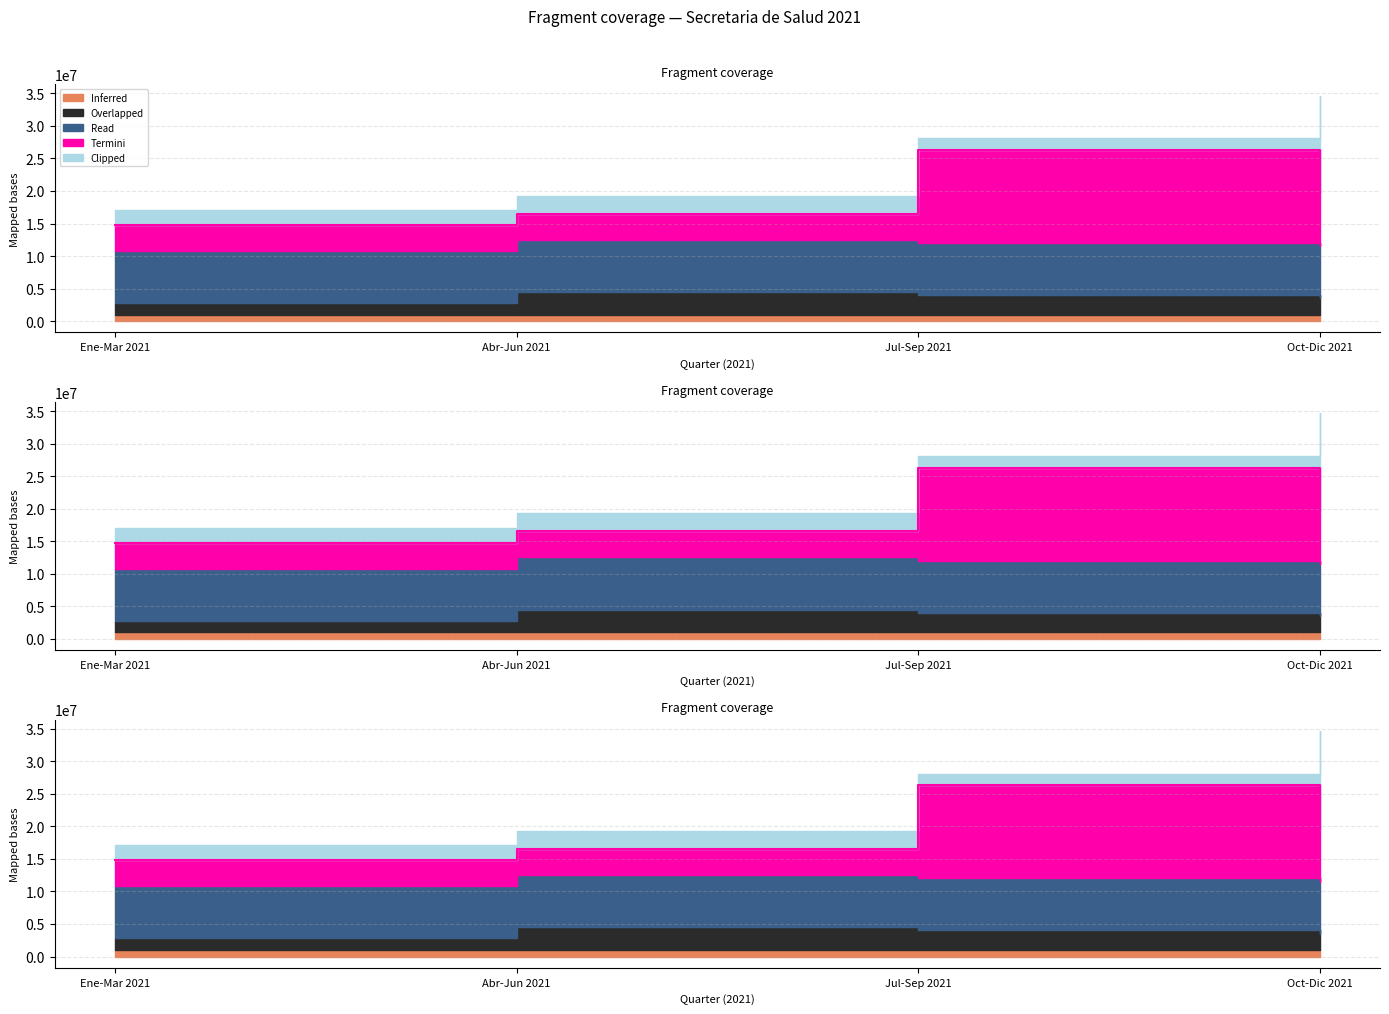

True or false: Termini and Inferred intersect in this chart.

False